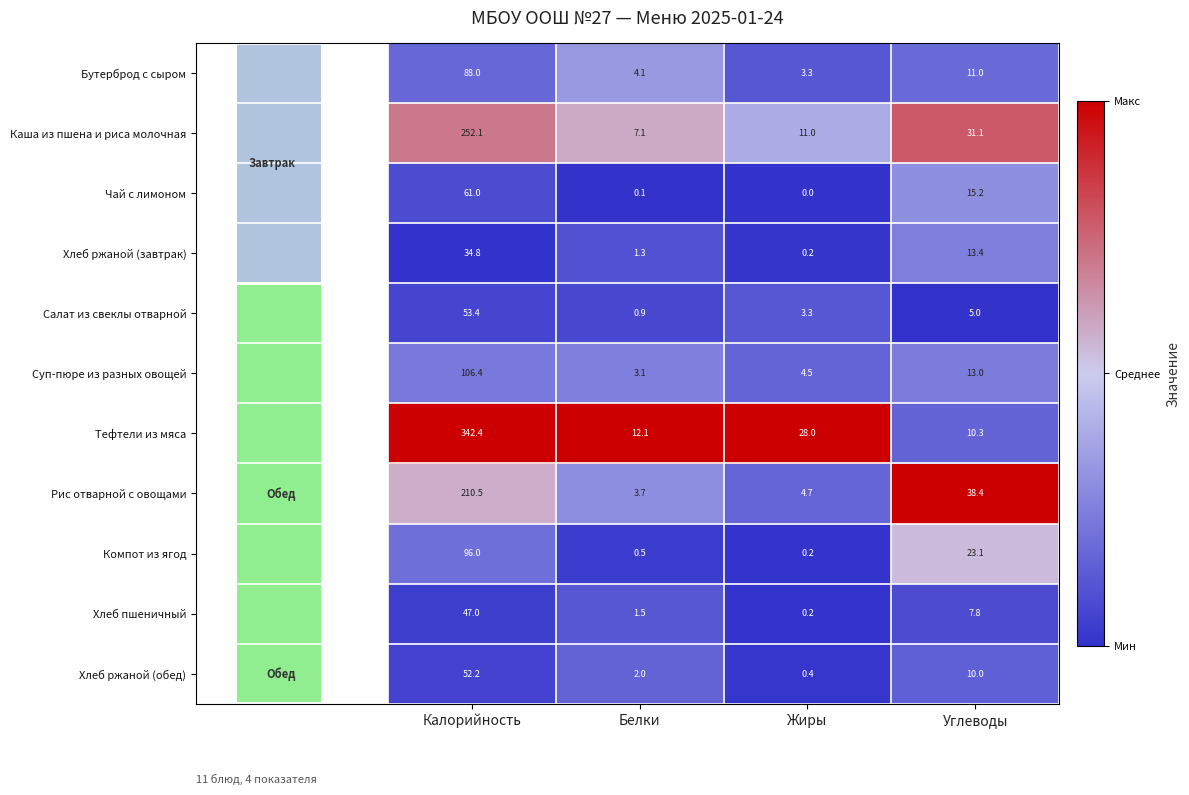

At how many categories does at least one series exceed 0?

4